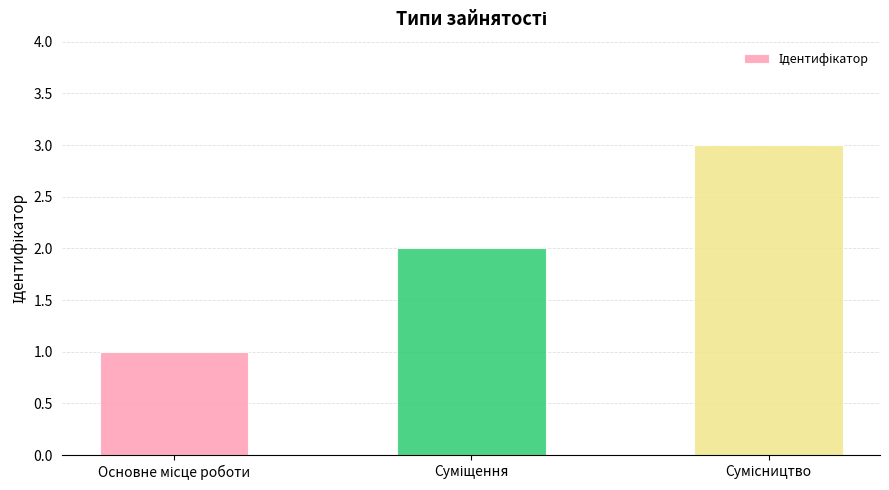

What is the sum of all values?

6